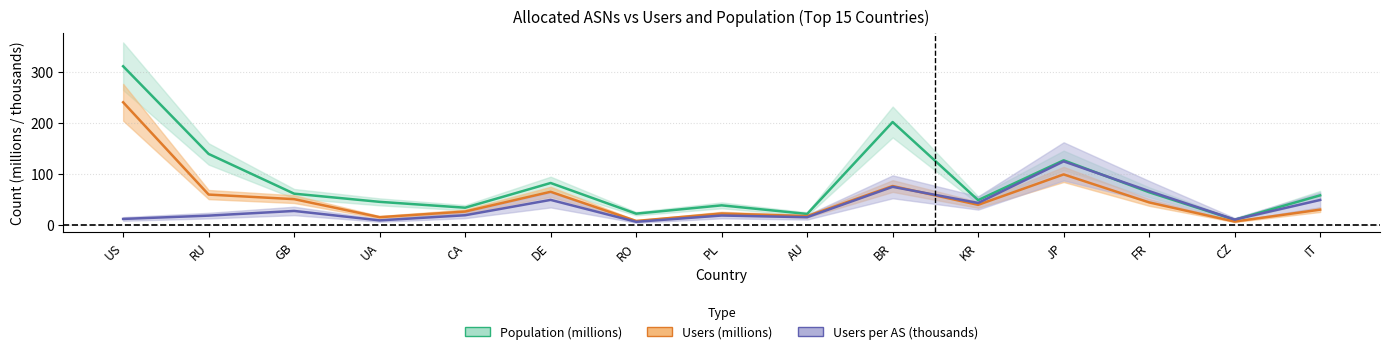

What is the value of the users_per_AS point at the 2nd from the left?

18.3